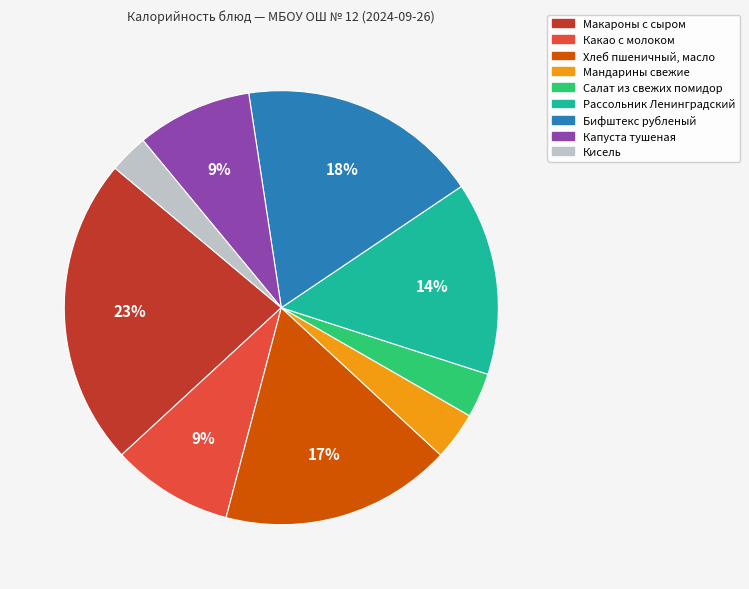

Count the number of slices in the pie.

9